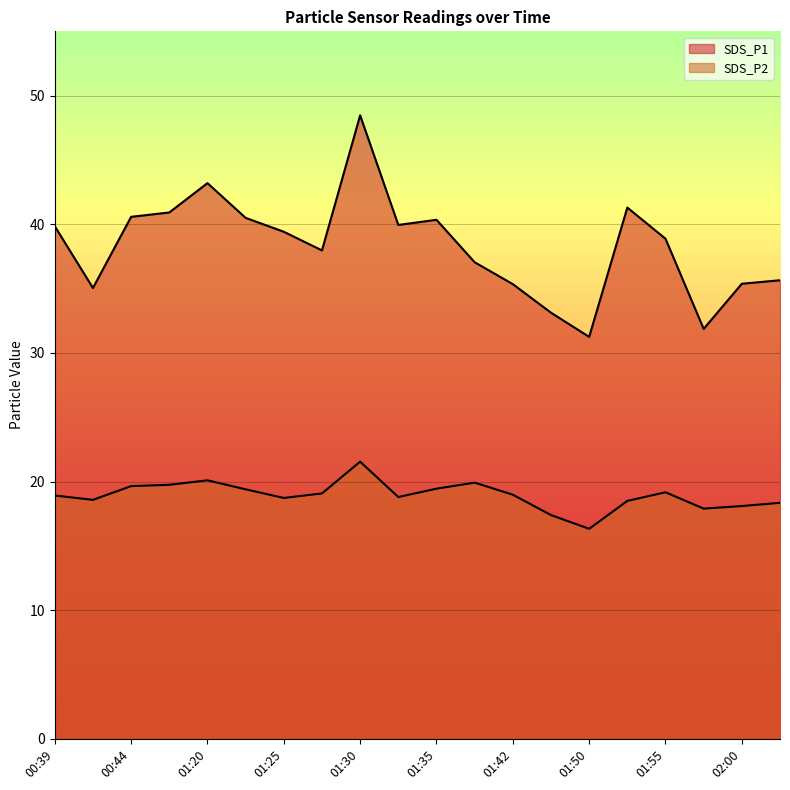

How many lines are shown in the chart?

2